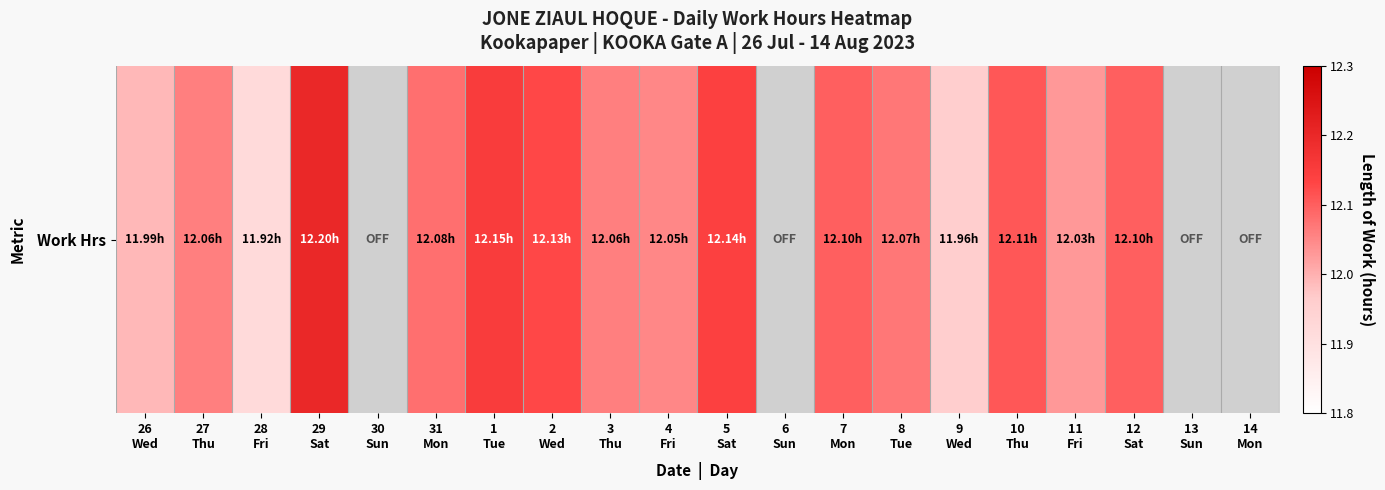

Is it true that the value at 9
Wed is 12.0?

True